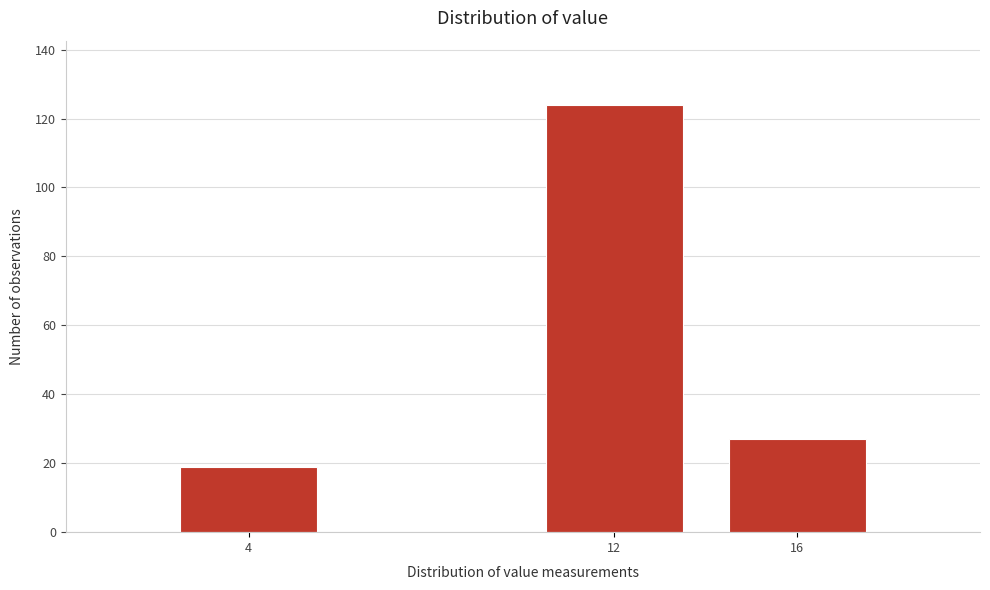

Reading left to right, what are all the values shown in this chart?

4=19	12=124	16=27